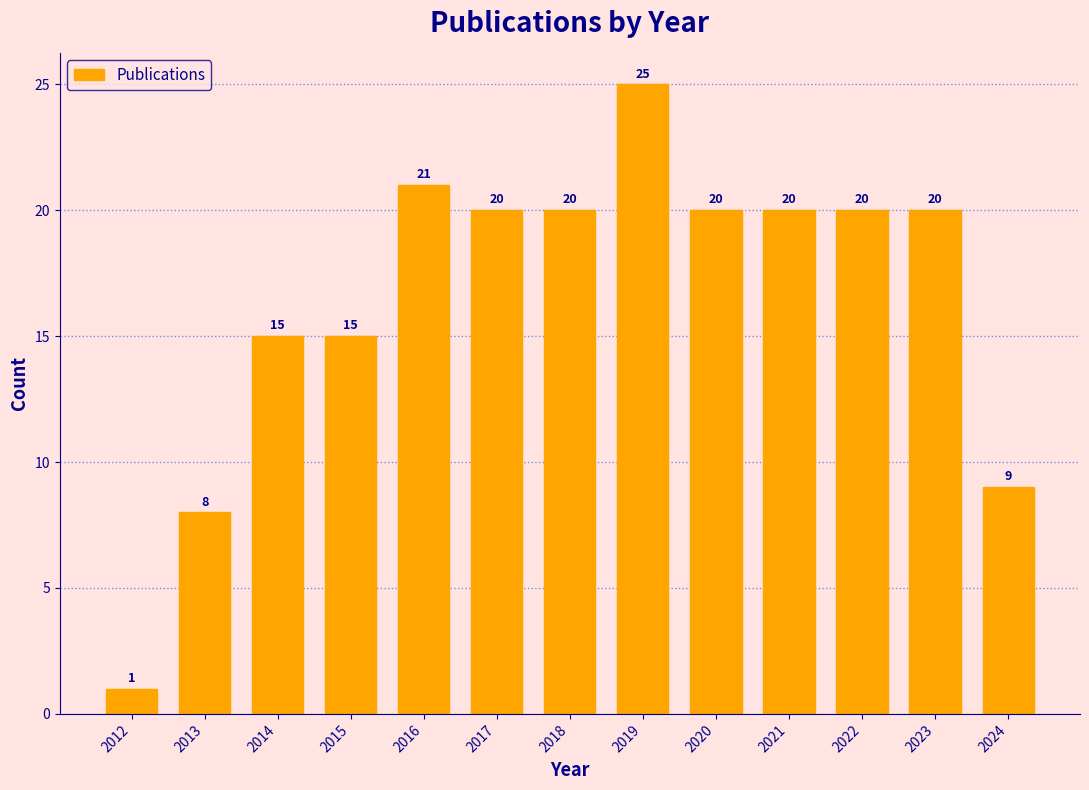

Reading right to left, extract all data points from this chart.

9	20	20	20	20	25	20	20	21	15	15	8	1